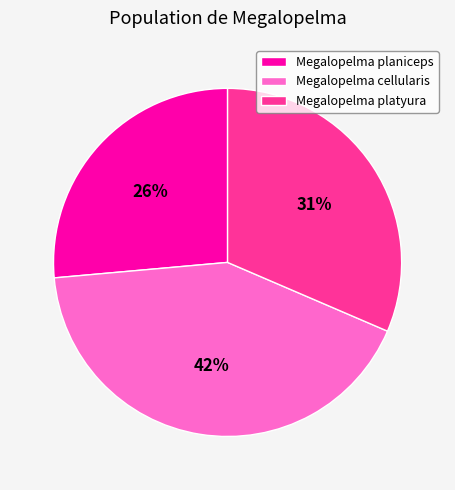

To the nearest percent, what percentage of the pie is Megalopelma platyura?

31%